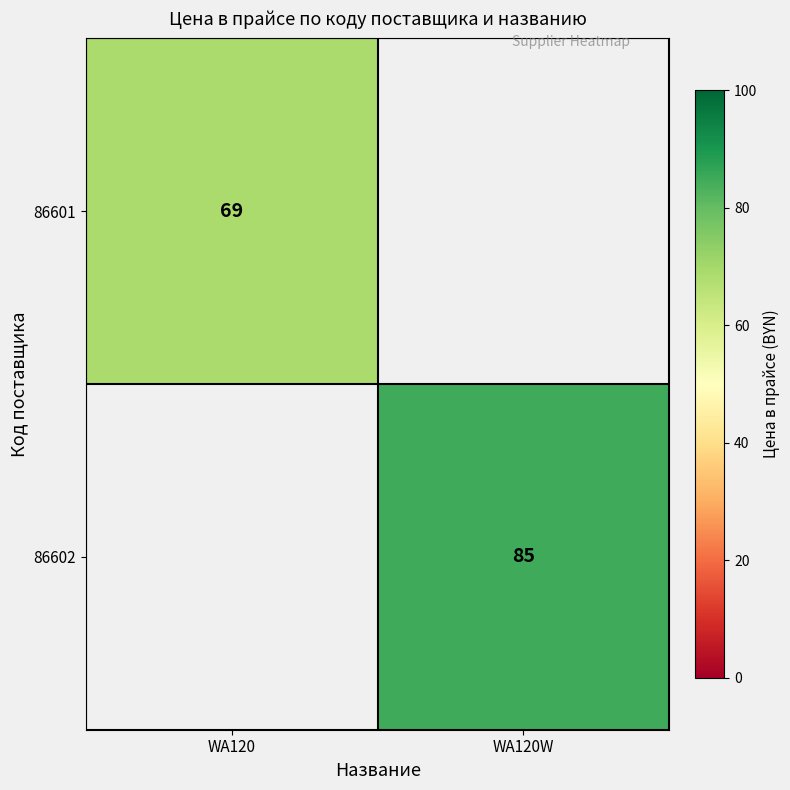

Is it true that 86601 equals 69 at WA120?

True